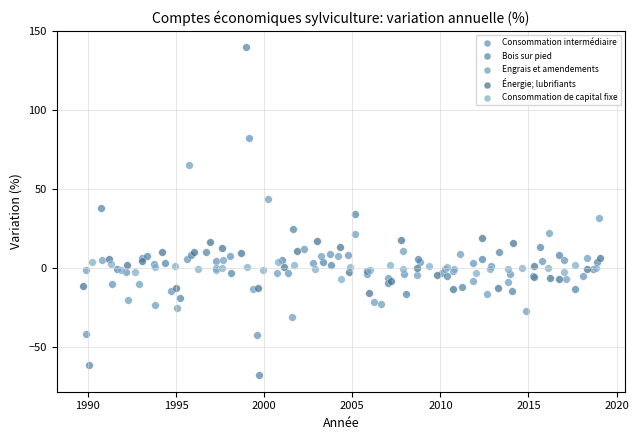

What are all the series names shown in the legend?

Consommation intermédiaire, Bois sur pied, Engrais et amendements, Énergie; lubrifiants, Consommation de capital fixe